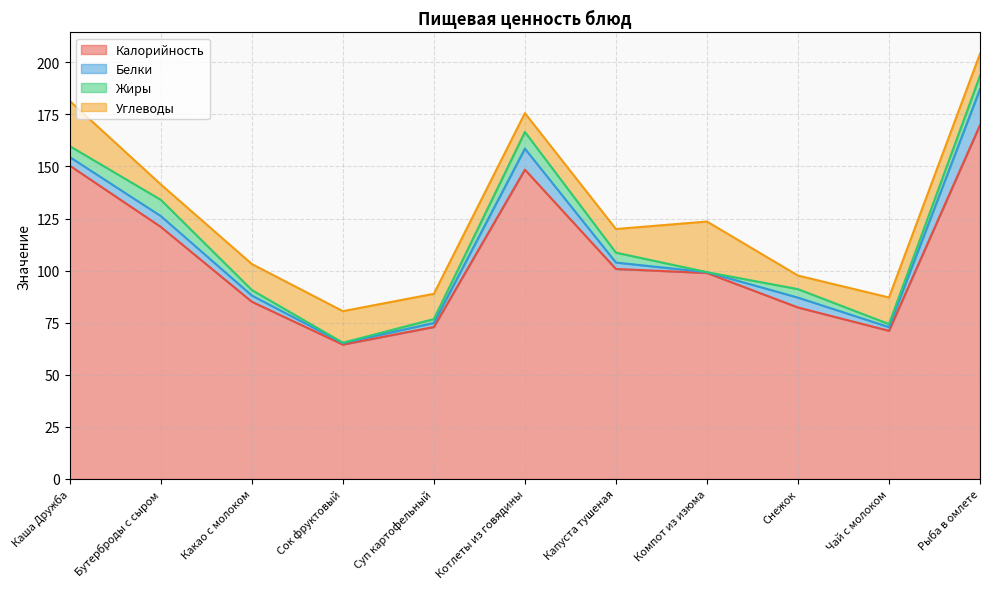

Rank the series at Каша Дружба from highest to lowest value.

Калорийность, Углеводы, Жиры, Белки